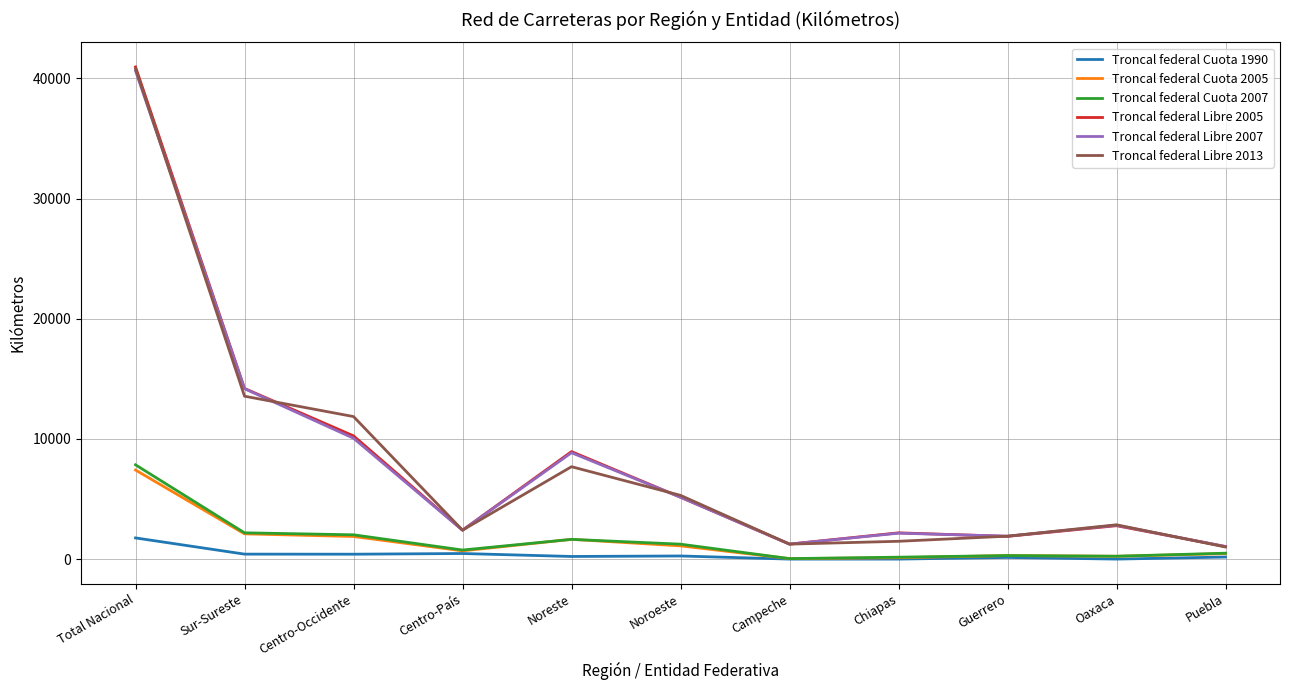

What is the difference between the highest and lowest values at Total Nacional?

39192